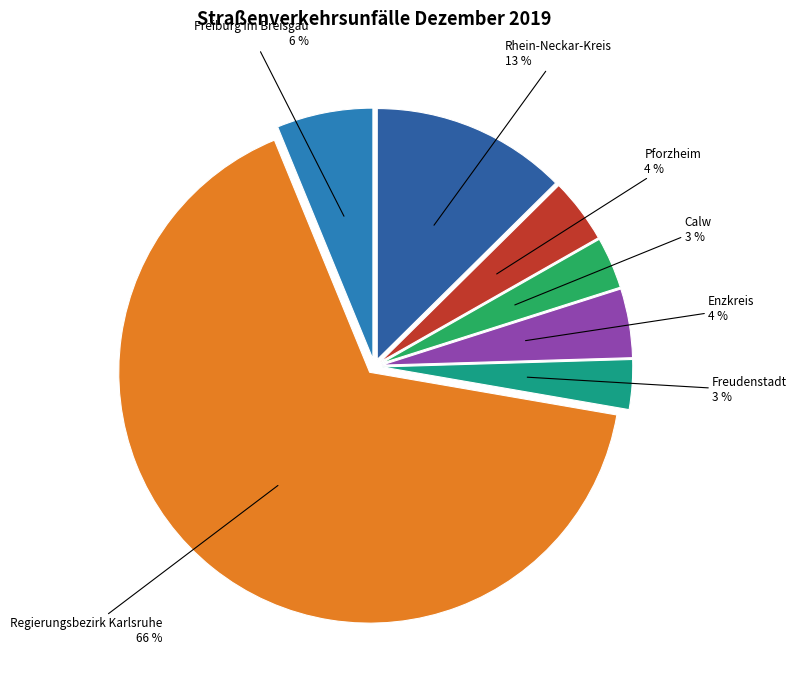

Which slice is the smallest?

Freudenstadt